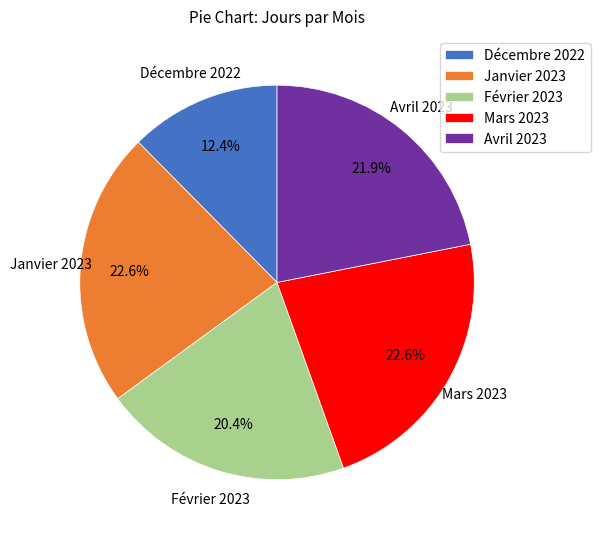

How many segments does this pie chart have?

5